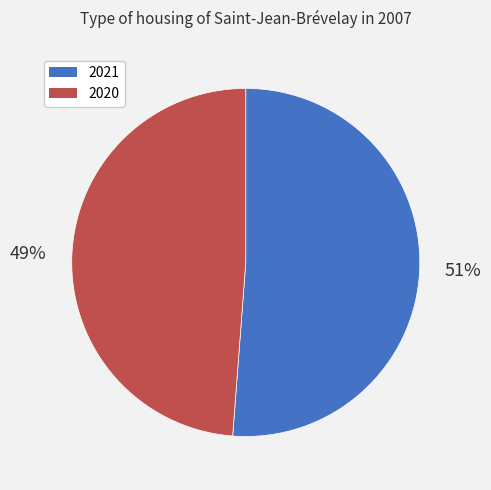

True or false: 2021 accounts for 38% of the total.

False